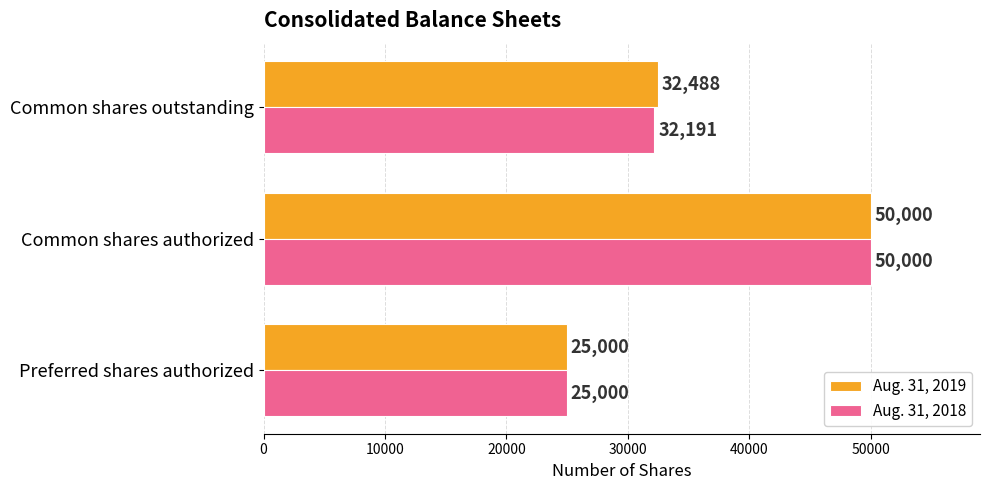

What is the difference between the maximum and minimum values in the Aug. 31, 2018 series?

25000